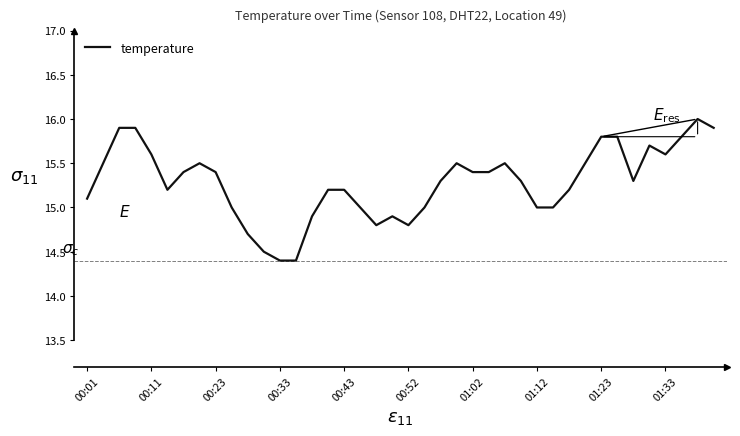

What is the maximum value shown in the chart?

16.0